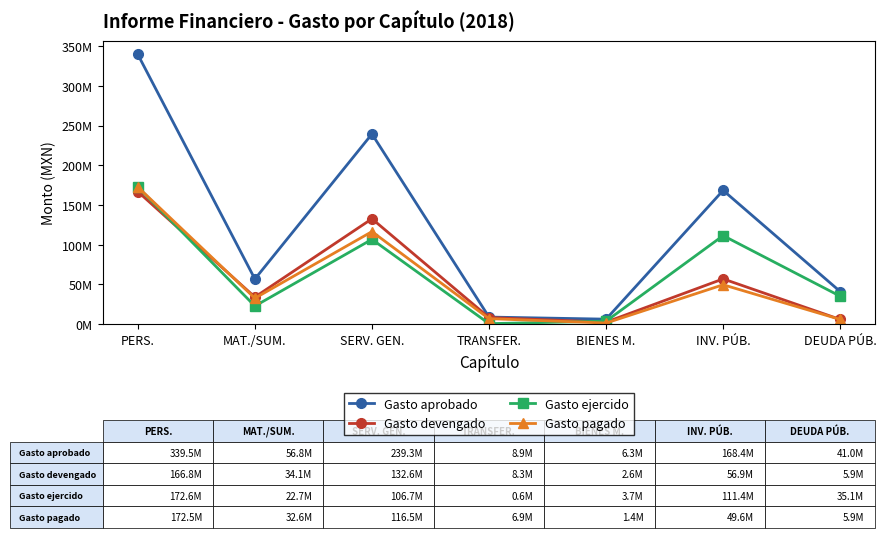

What is the value of the Gasto aprobado point at the 7th from the left?

41015080.0